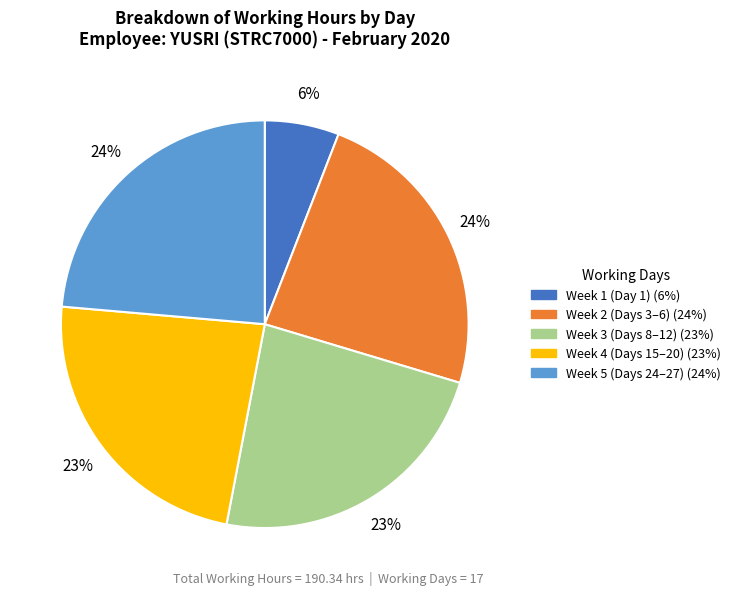

Count the number of slices in the pie.

5